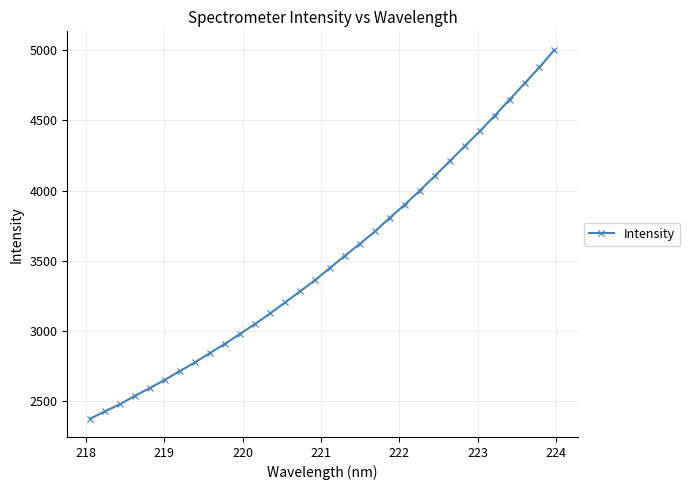

Does the chart have visible grid lines?

Yes